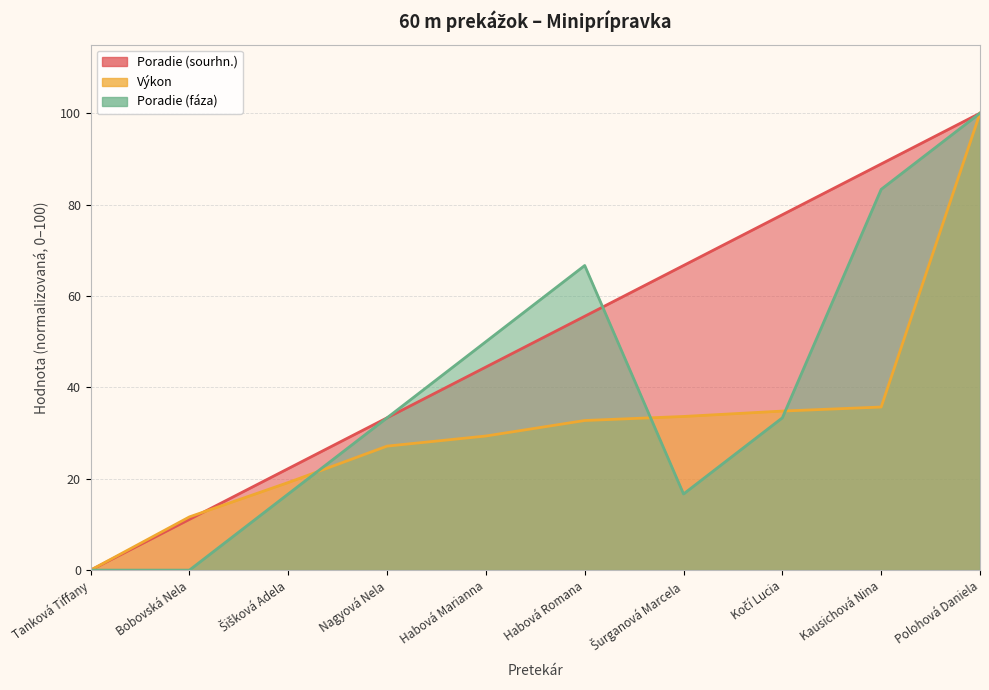

Which series has the widest spread of values?

Poradie (sourhn.)